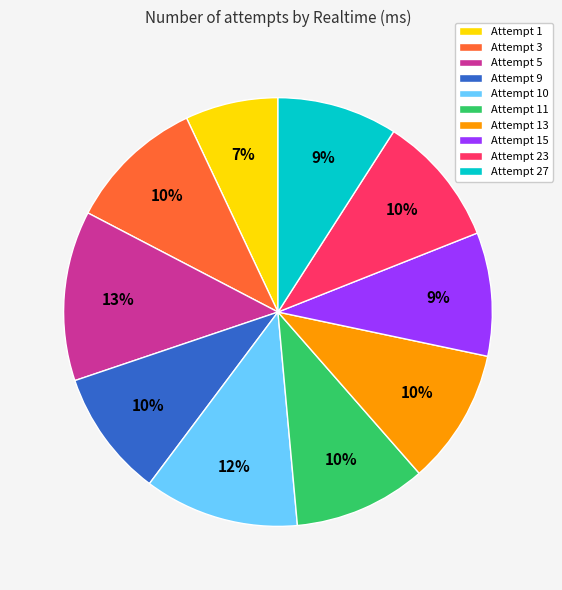

Count the number of slices in the pie.

10